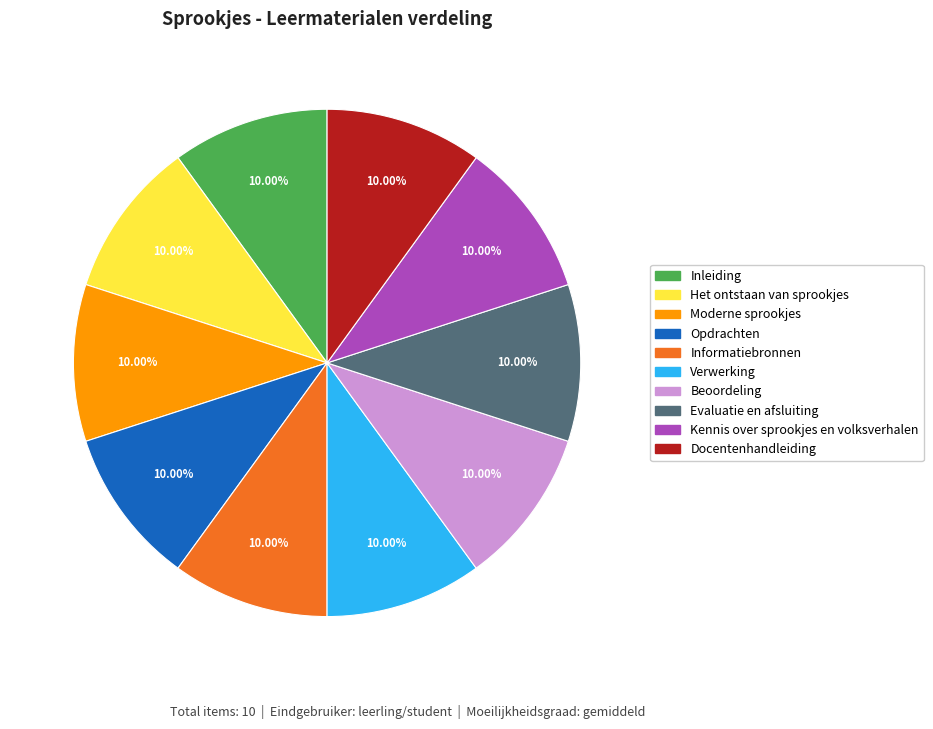

How much of the chart is everything except Informatiebronnen?

90.0%